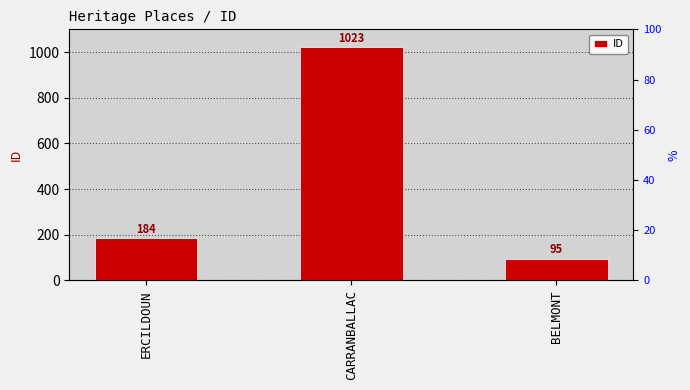

What is the smallest value displayed?

95